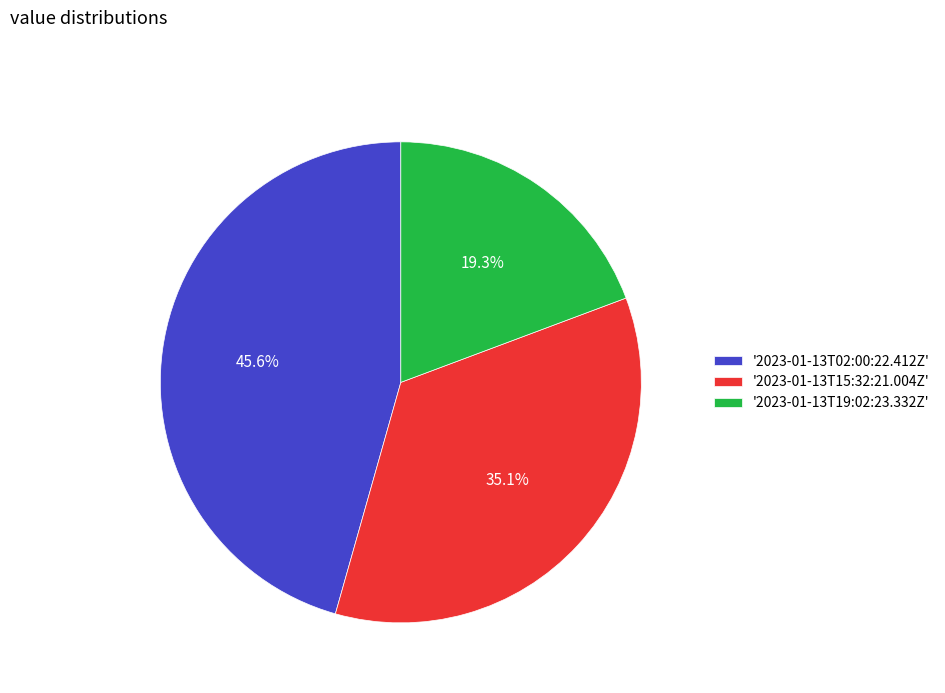

Which slice is the smallest?

'2023-01-13T19:02:23.332Z'